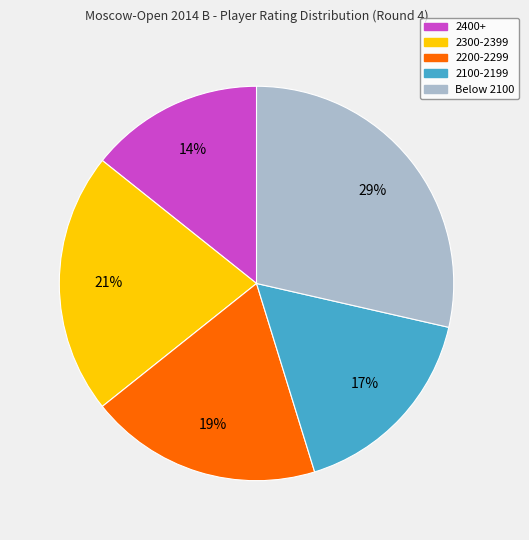

To the nearest percent, what is the average slice percentage?

20%